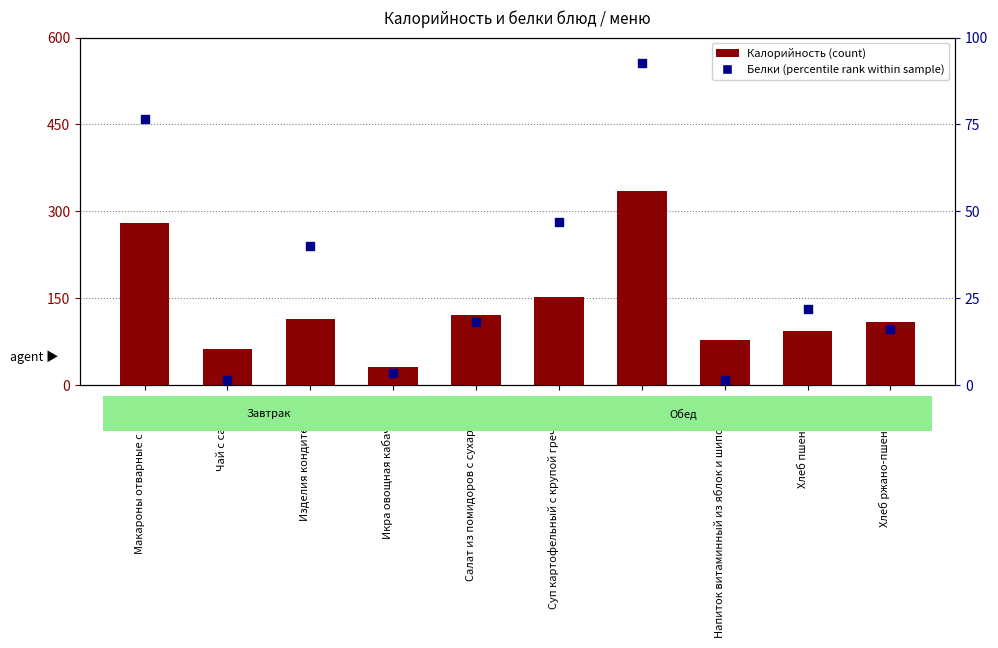

Which series contains the highest Y value?

Калорийность (count)